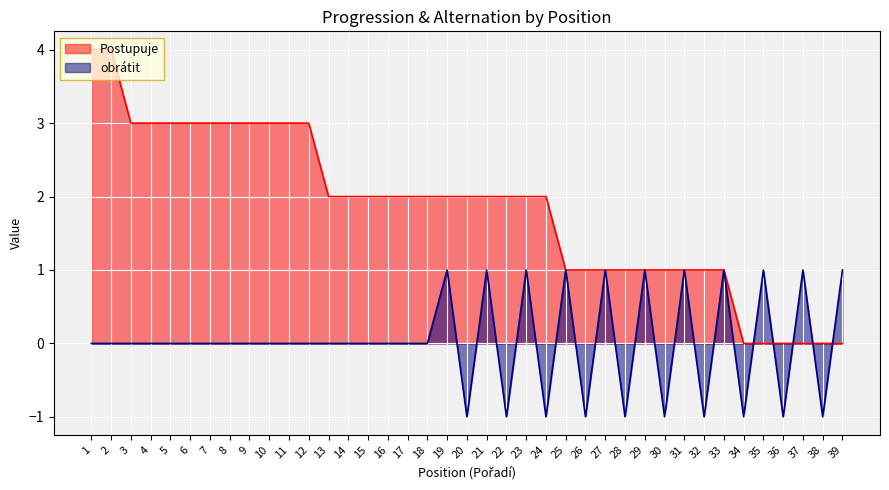

Which series ends up on top after the final intersection of Postupuje and obrátit?

obrátit